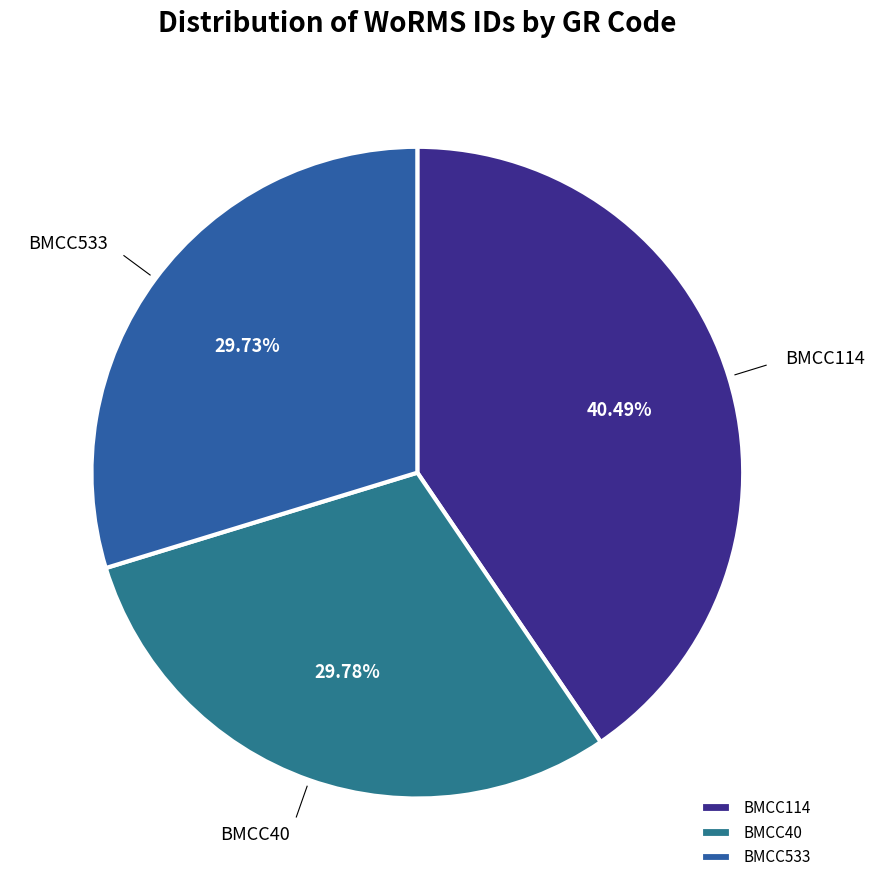

To the nearest percent, what portion does BMCC114 represent?

40%